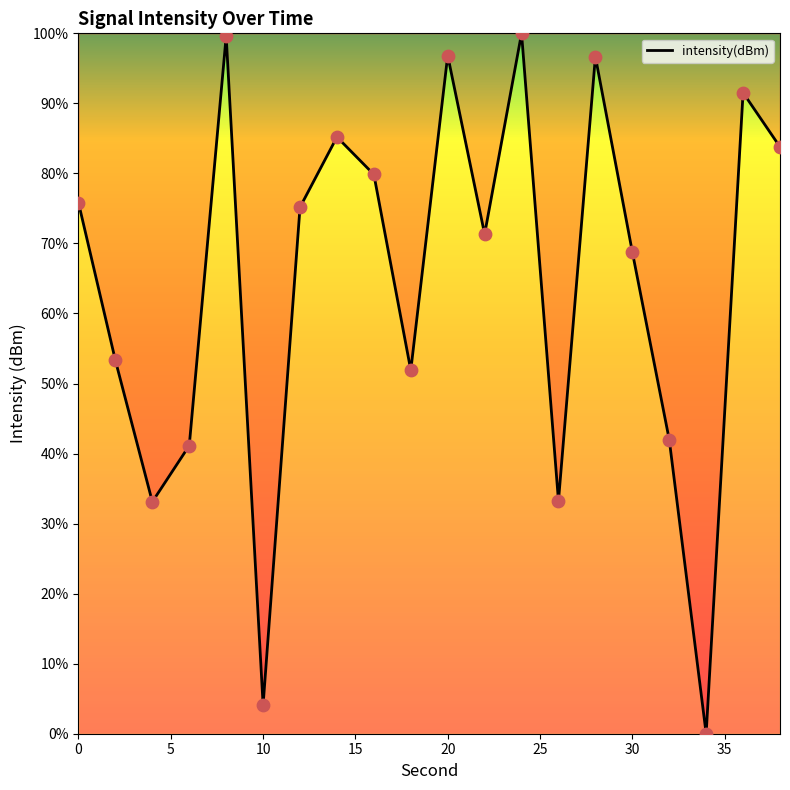

What is the maximum value shown in the chart?

100.0